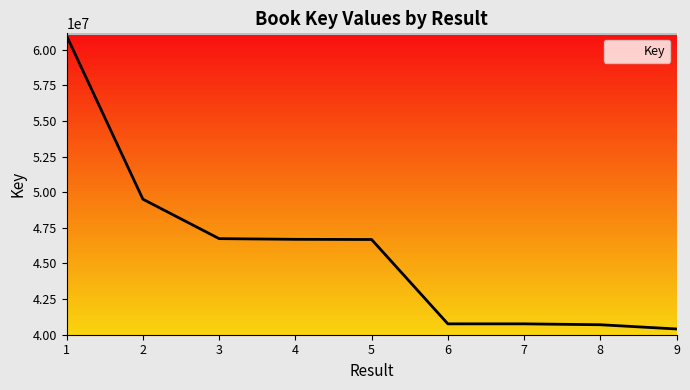

How many lines are shown in the chart?

1